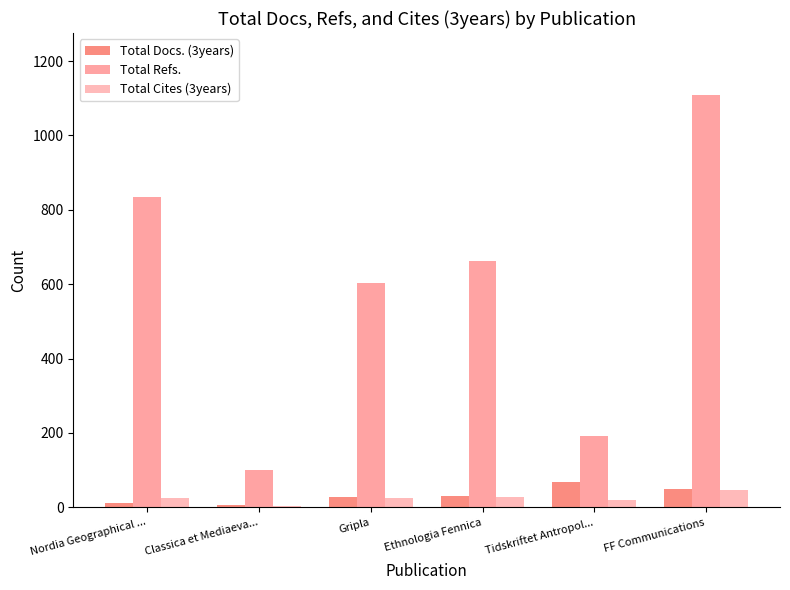

Reading left to right, transcribe all the data shown in this chart.

Total Docs. (3years): Nordia Geographical ...=11	Classica et Mediaeva...=6	Gripla=28	Ethnologia Fennica=31	Tidskriftet Antropol...=67	FF Communications=50
Total Refs.: Nordia Geographical ...=835	Classica et Mediaeva...=100	Gripla=604	Ethnologia Fennica=663	Tidskriftet Antropol...=191	FF Communications=1109
Total Cites (3years): Nordia Geographical ...=26	Classica et Mediaeva...=4	Gripla=26	Ethnologia Fennica=27	Tidskriftet Antropol...=19	FF Communications=47